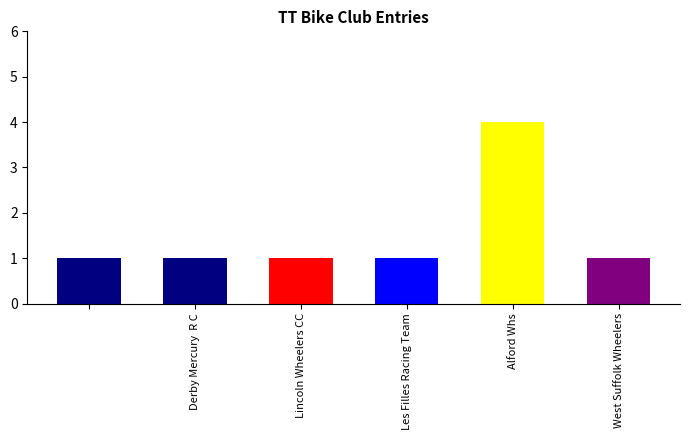

Does the chart contain any negative values?

No